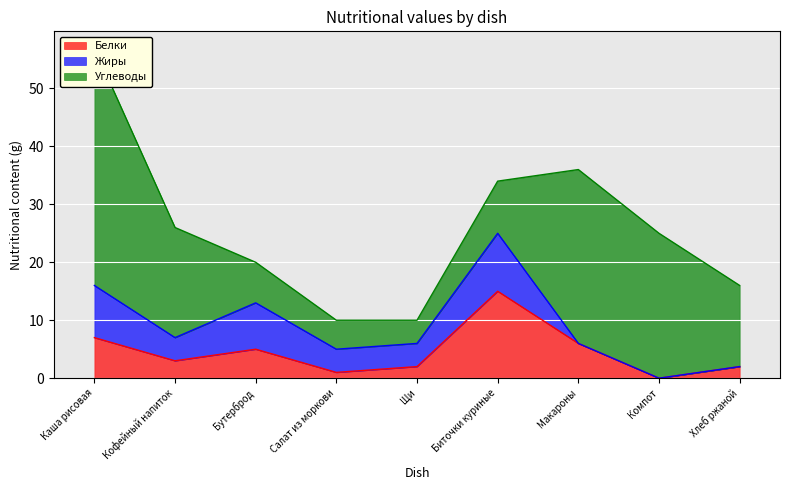

What are all the series names shown in the legend?

Белки, Жиры, Углеводы